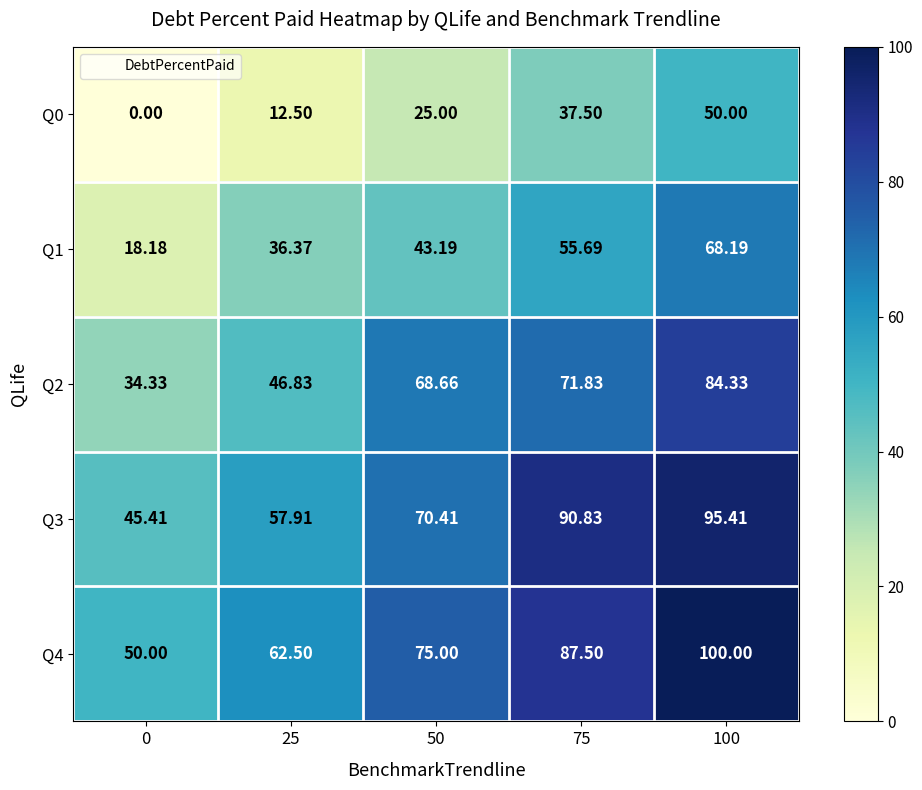

What is the total value across all series at 25?

216.1